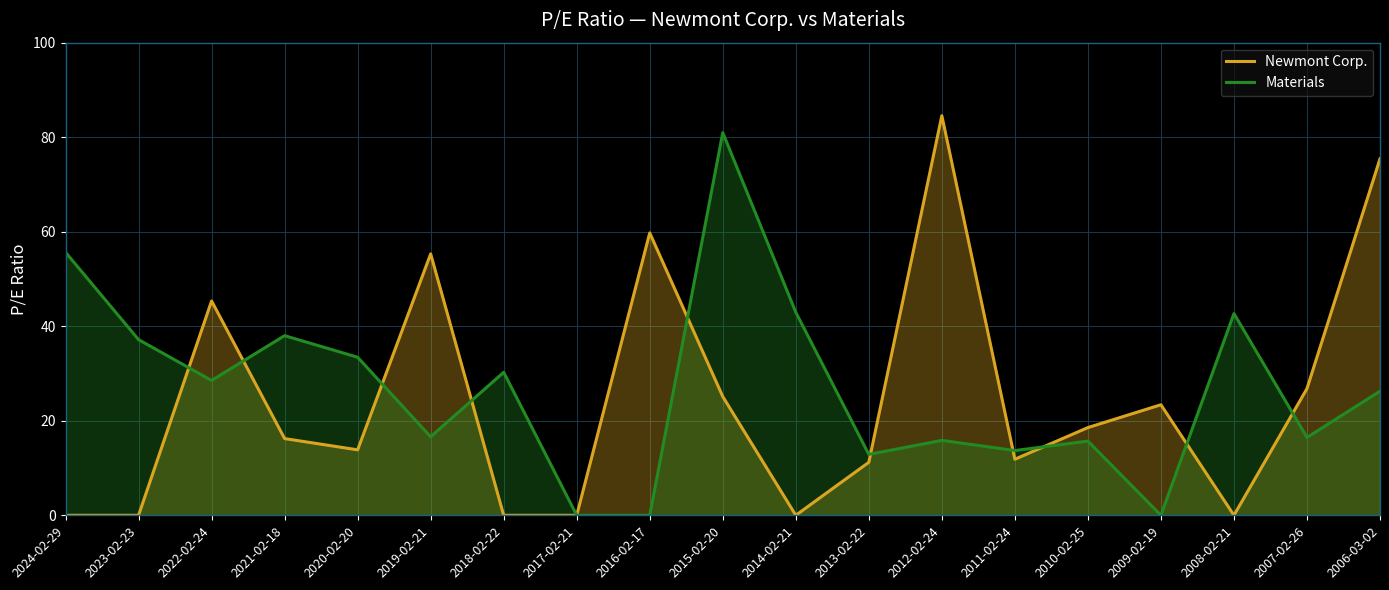

Which series has the largest range (max minus min)?

Newmont Corp.